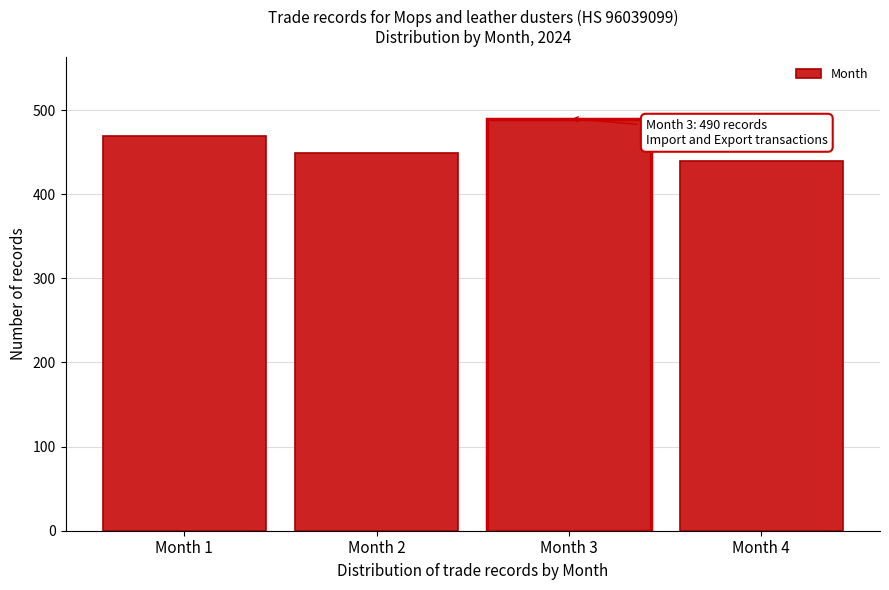

Reading right to left, what are all the values shown in this chart?

440	490	449	469